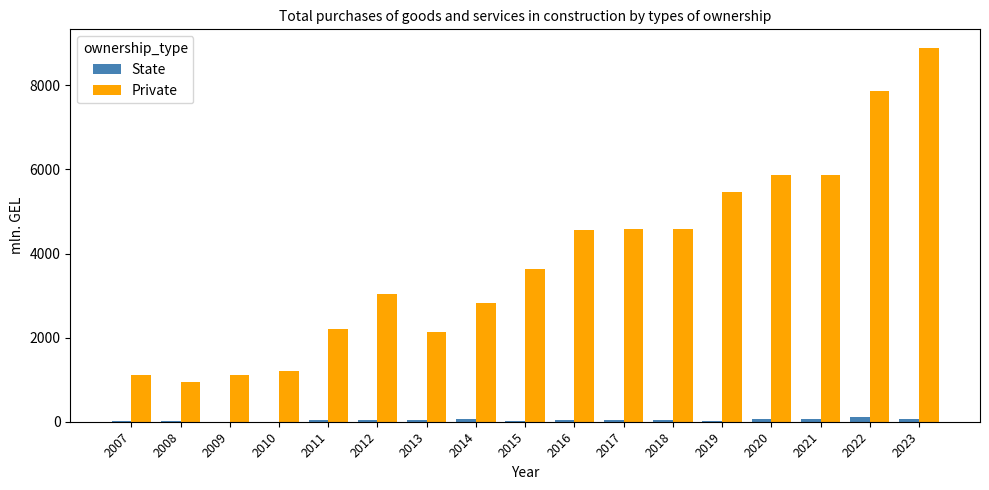

Which series has the largest total across all categories?

Private